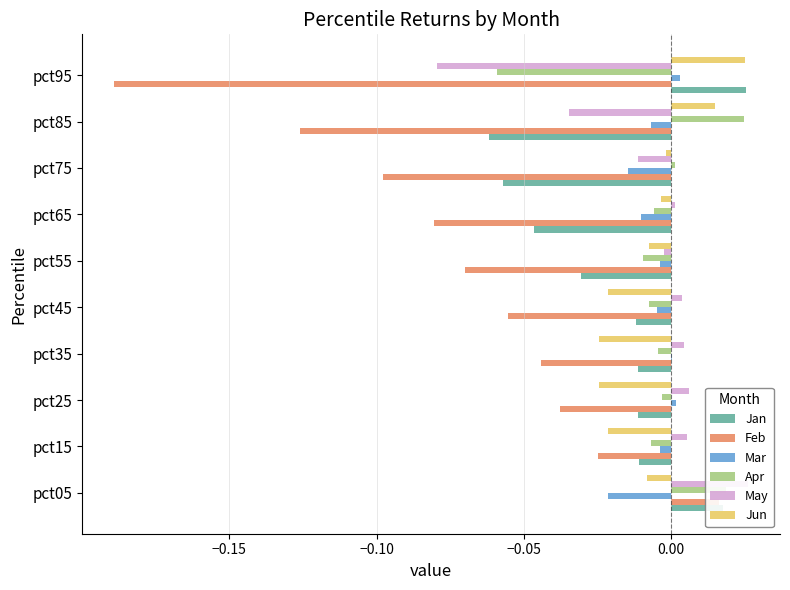

The value of Jun at pct35 is -0.0. True or false?

False